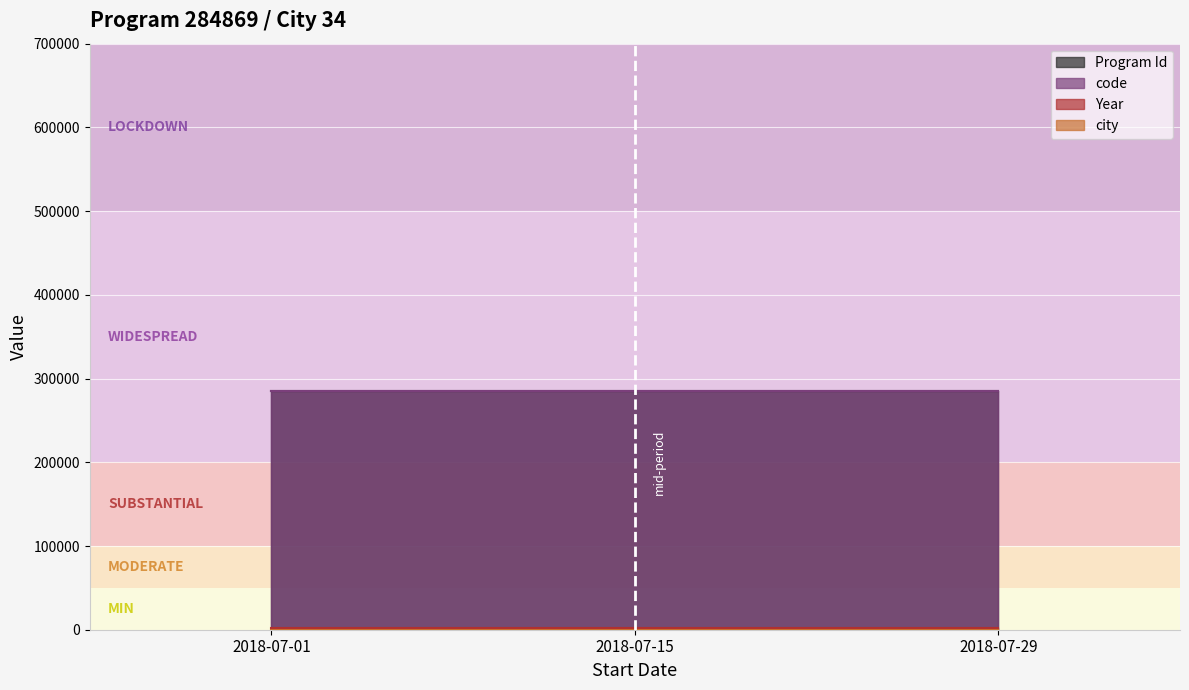

Reading right to left, extract all data points from this chart.

Program Id: 284869	284869	284869
code: 284869	284869	284869
Year: 2018	2018	2018
city: 34	34	34